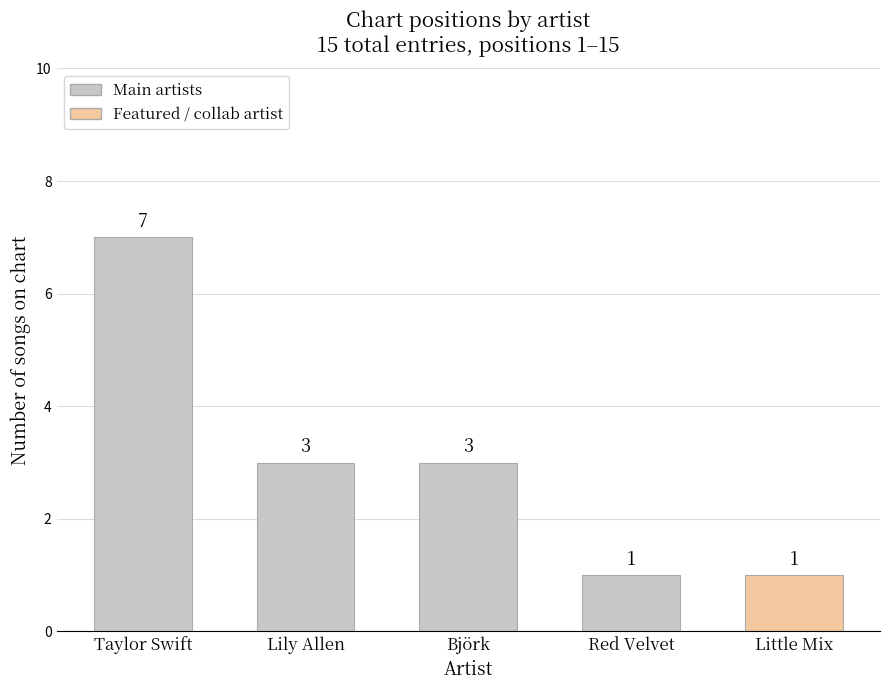

How many bars are there in total?

5